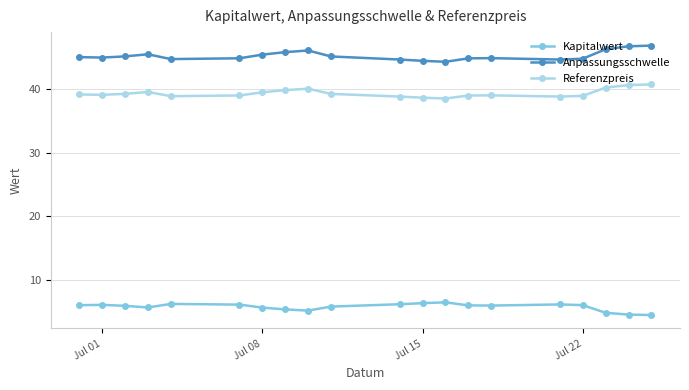

Which series has the largest total across all categories?

Anpassungsschwelle